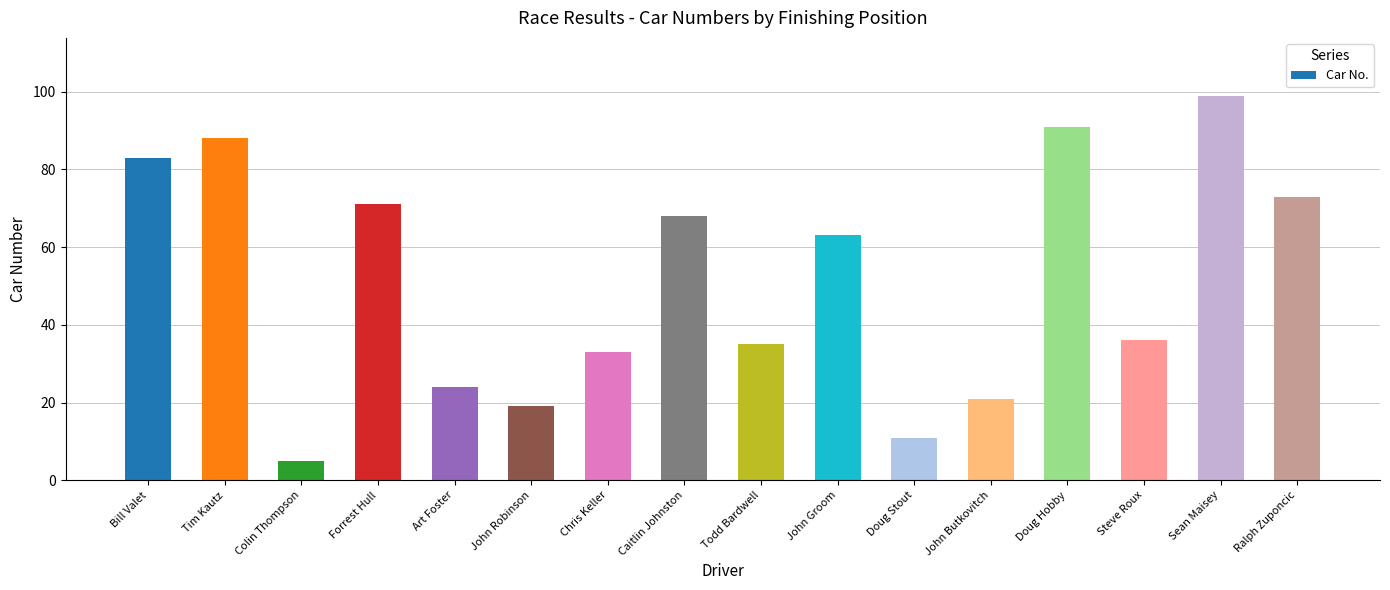

What is the difference between the values at Chris Keller and Caitlin Johnston?

35